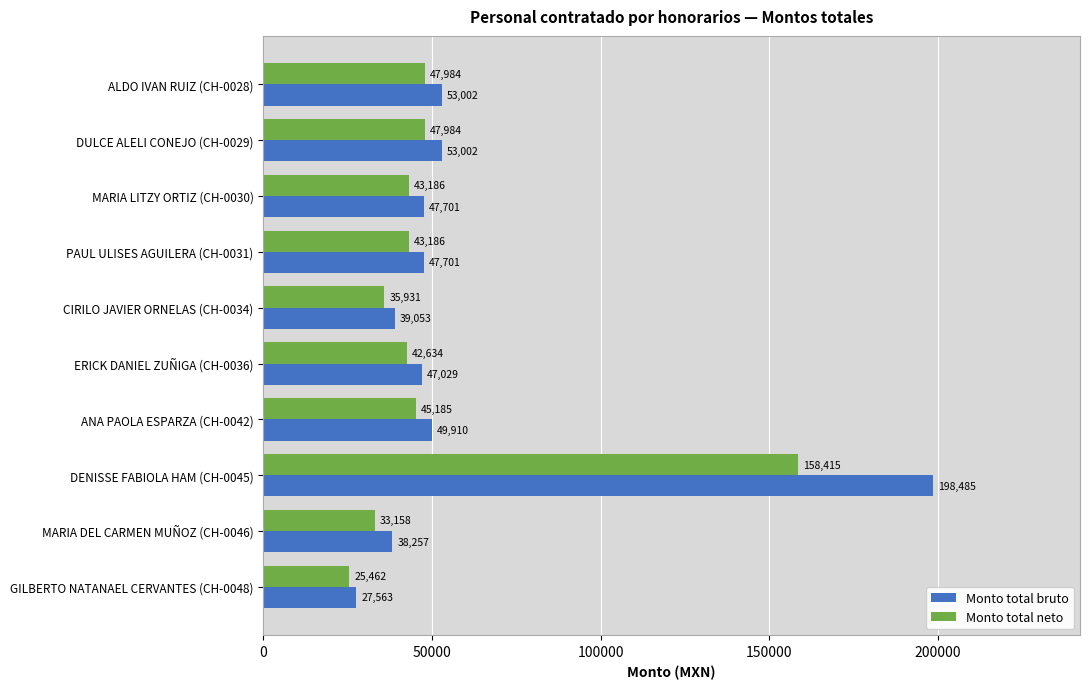

What are all the series names shown in the legend?

Monto total bruto, Monto total neto